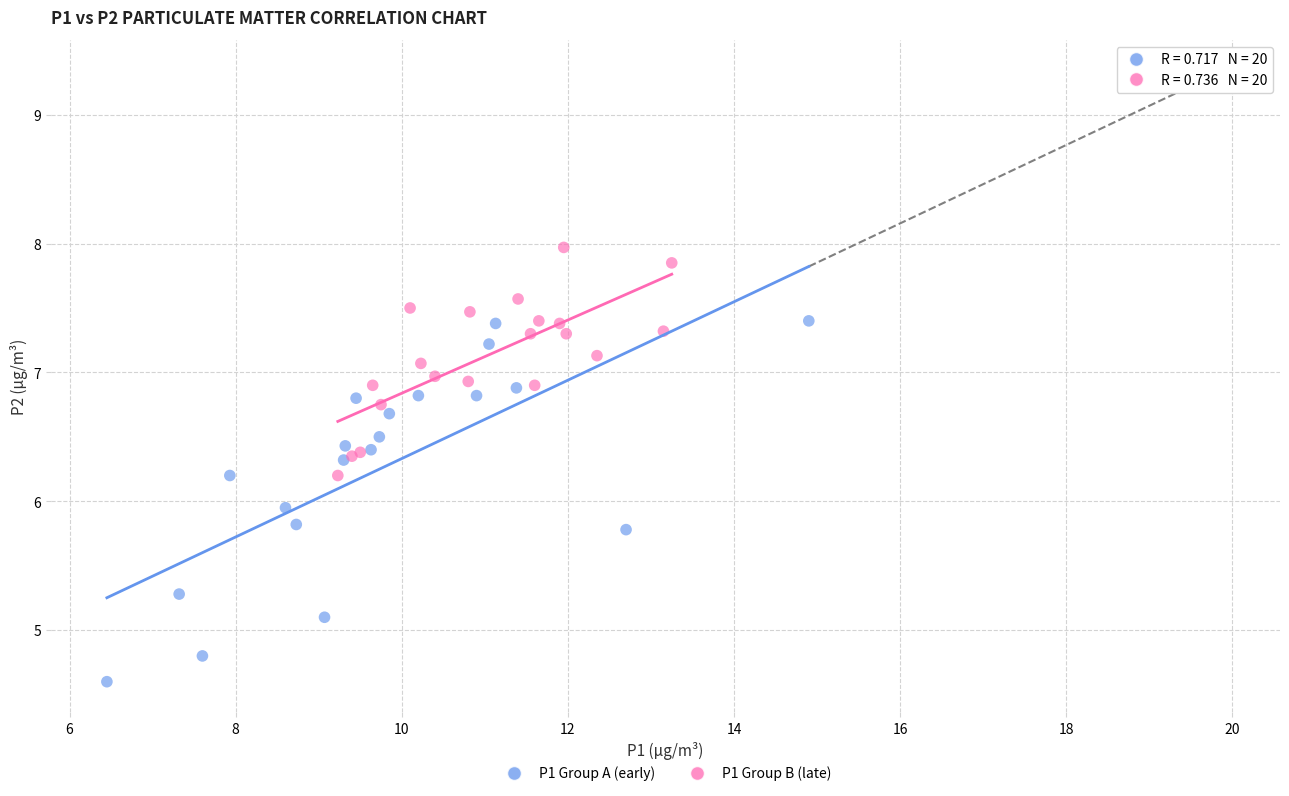

Which series has the largest Y range (max minus min)?

P1 Group A (early)